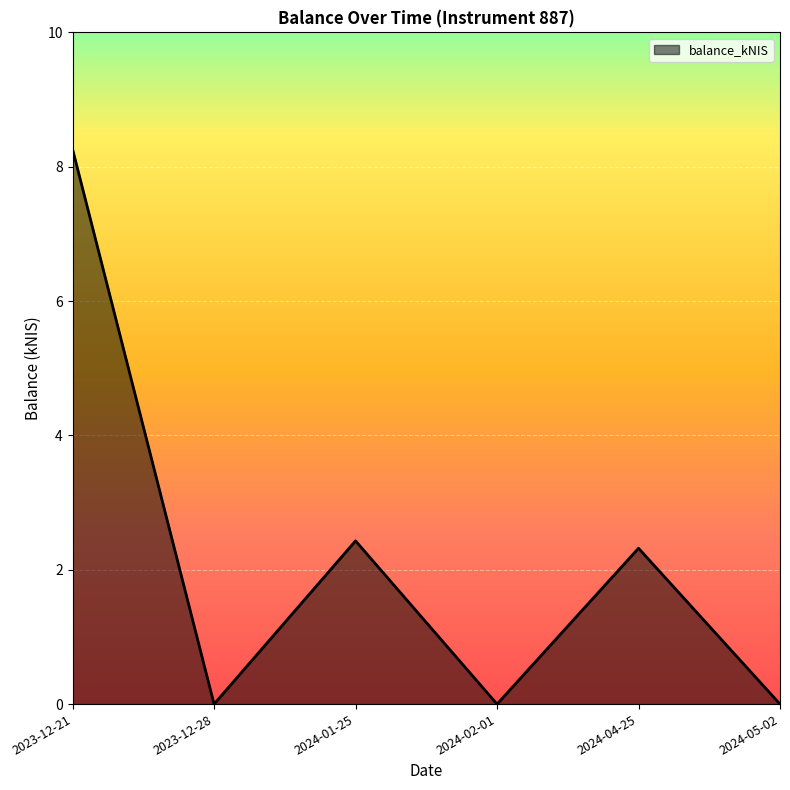

True or false: the data has more than 1 interior local peaks.

True